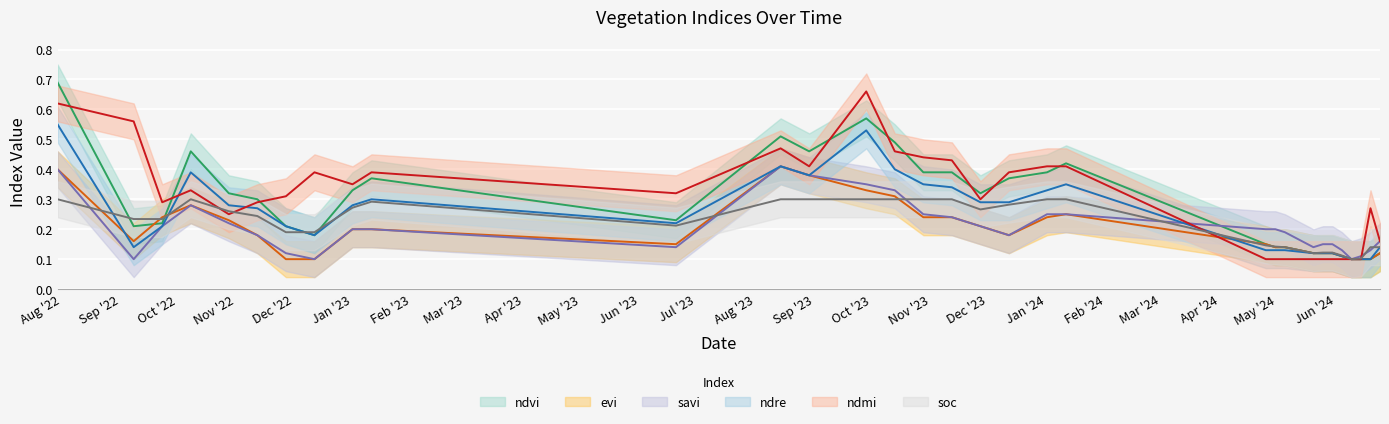

How many interior local peaks does the ndmi series have?

6